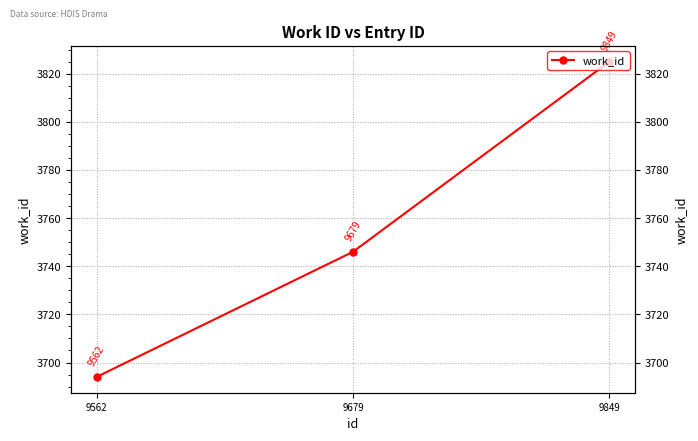

List the labels in order of value, smallest first.

9562, 9679, 9849